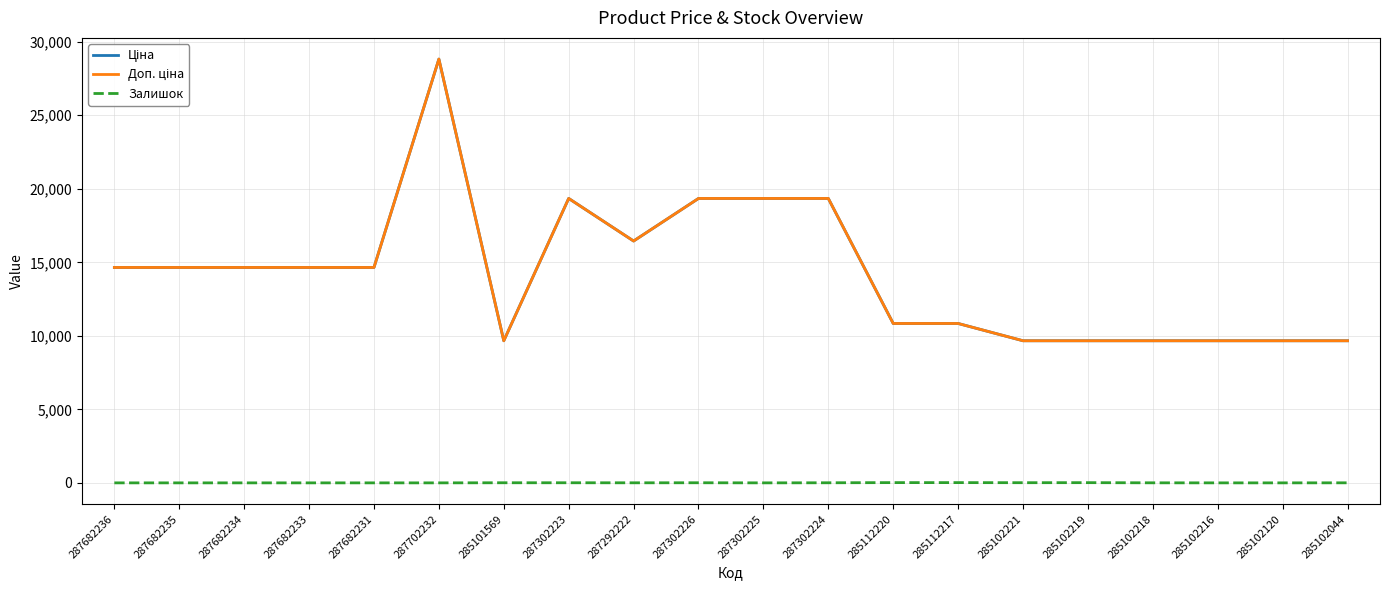

Does the chart display data point markers on the line(s)?

No